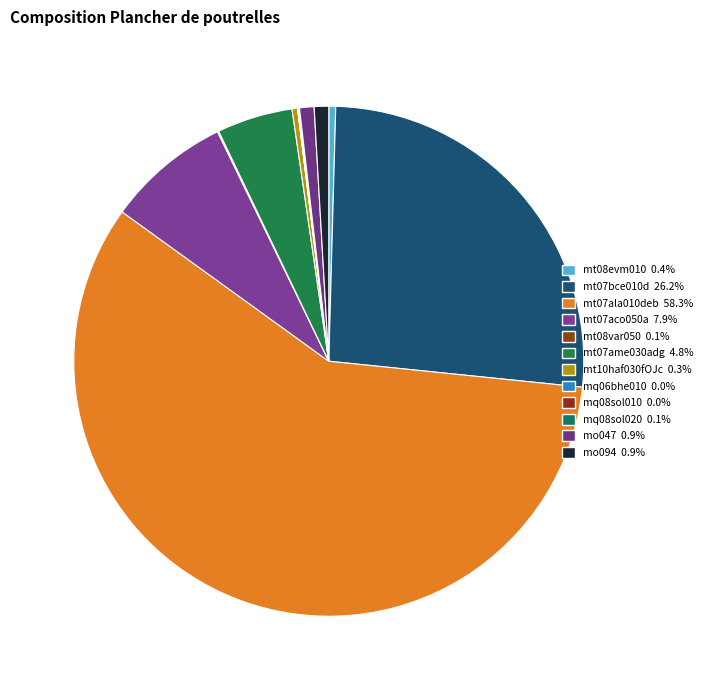

Which slice represents more than half of the pie?

mt07ala010deb